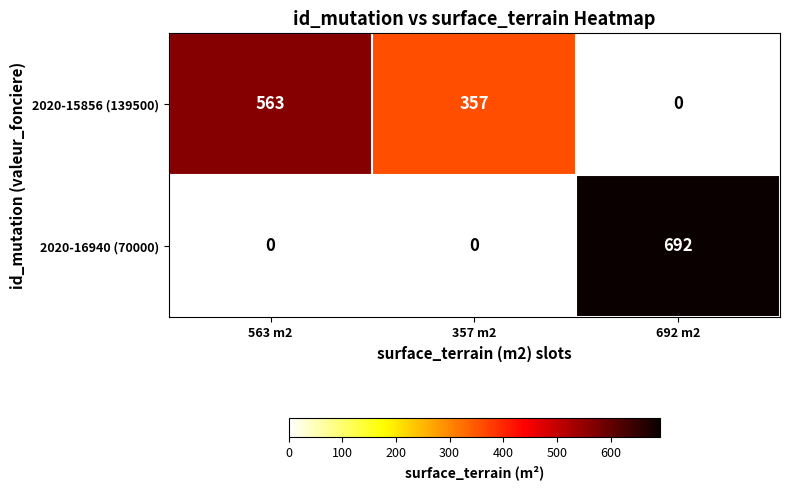

At which category is the sum across all series the highest?

692 m2